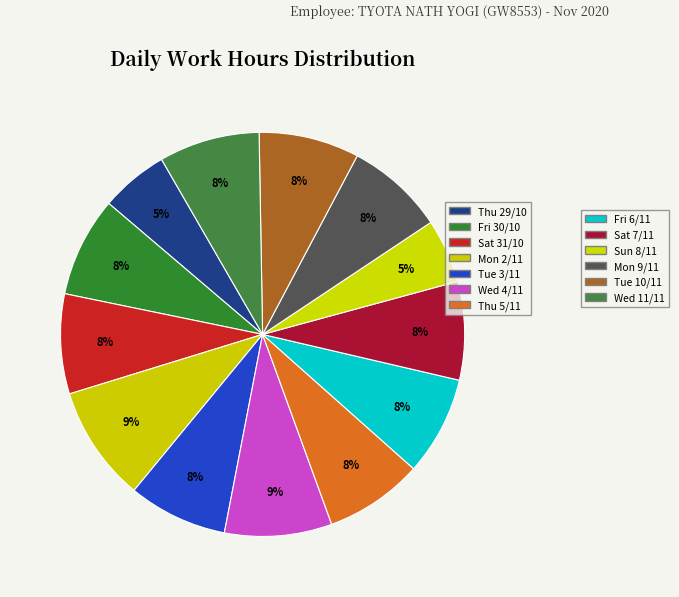

To the nearest percent, what is the average slice percentage?

8%